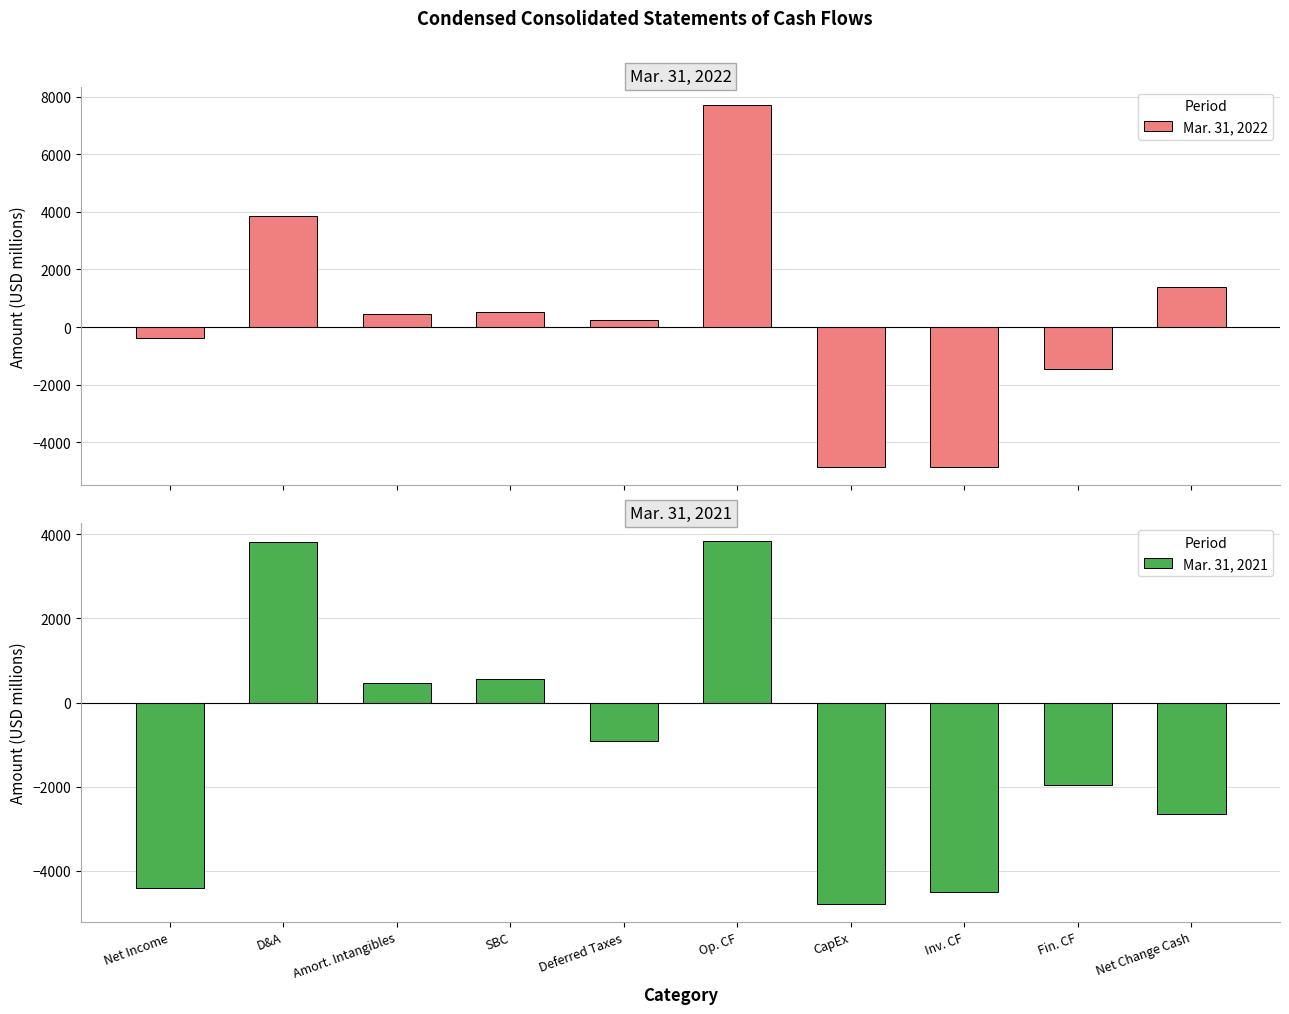

At which category does the chart reach its minimum across all series?

CapEx